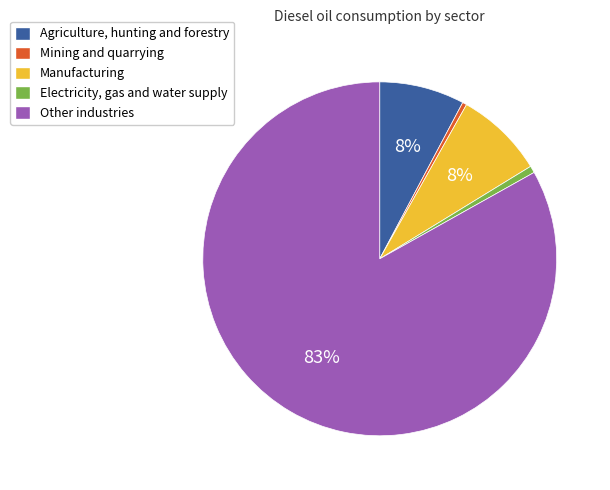

What percentage is the Manufacturing slice, to the nearest percent?

8%